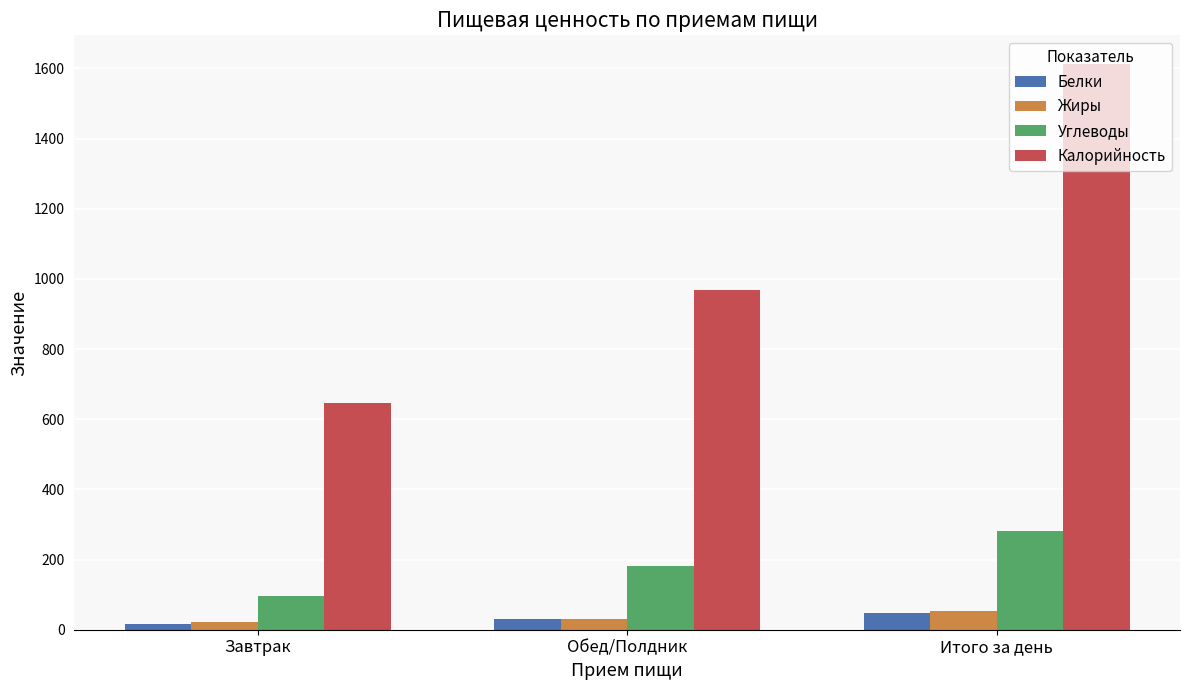

What is the value of the Жиры bar at the 1st from the left?

21.2